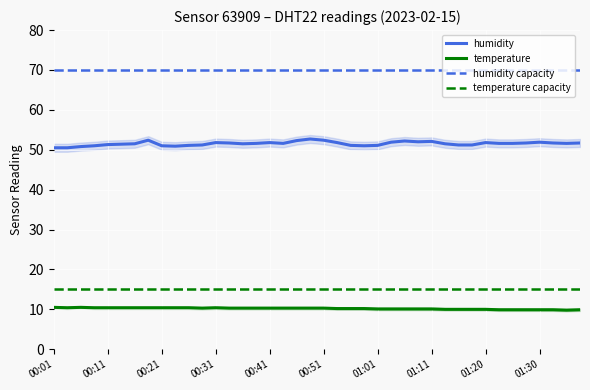

Rank the series by their maximum value, from lowest to highest.

temperature, humidity